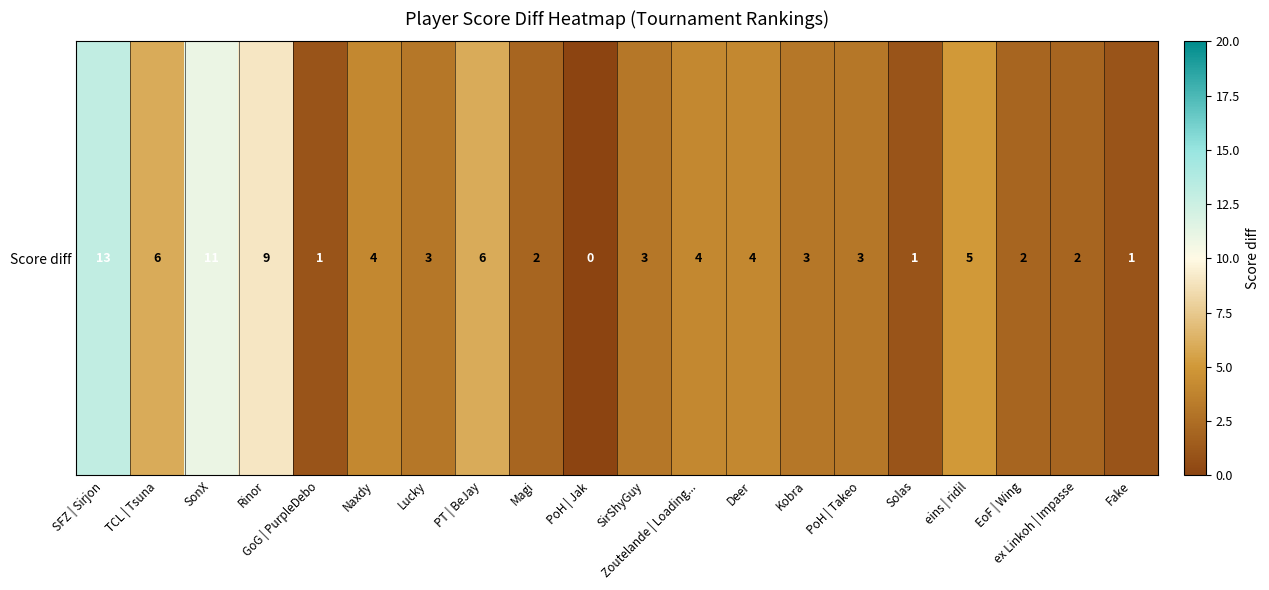

What is the difference between the second highest and minimum values?

11